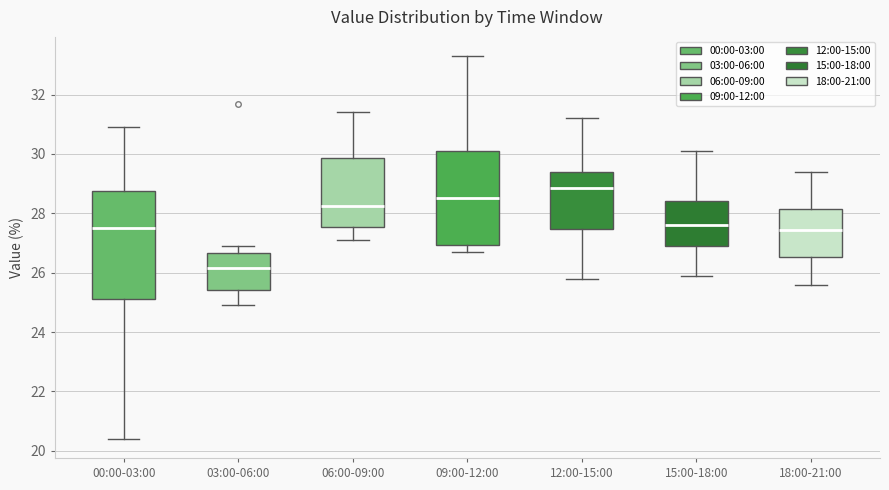

Which box is the tallest, from its lower edge to its upper edge?

00:00-03:00